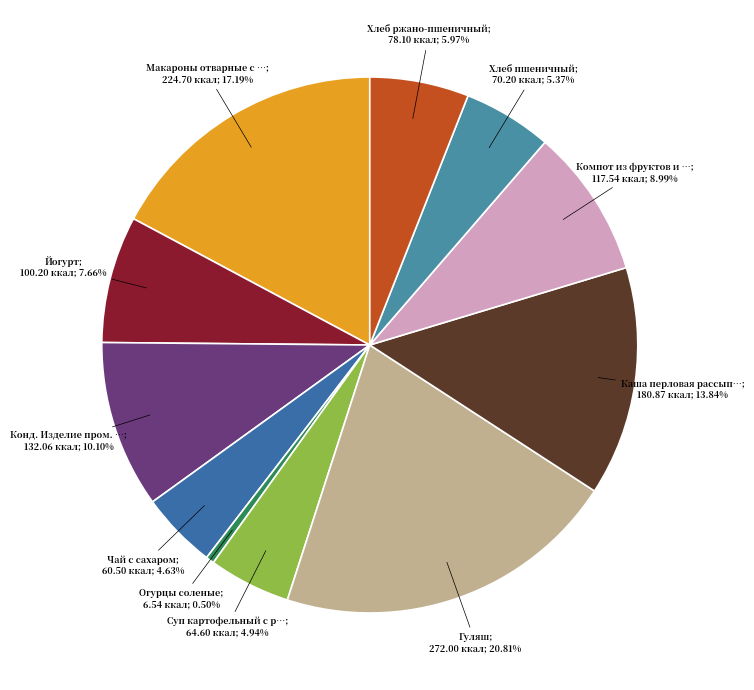

Which category has the smallest portion of the pie?

Огурцы соленые